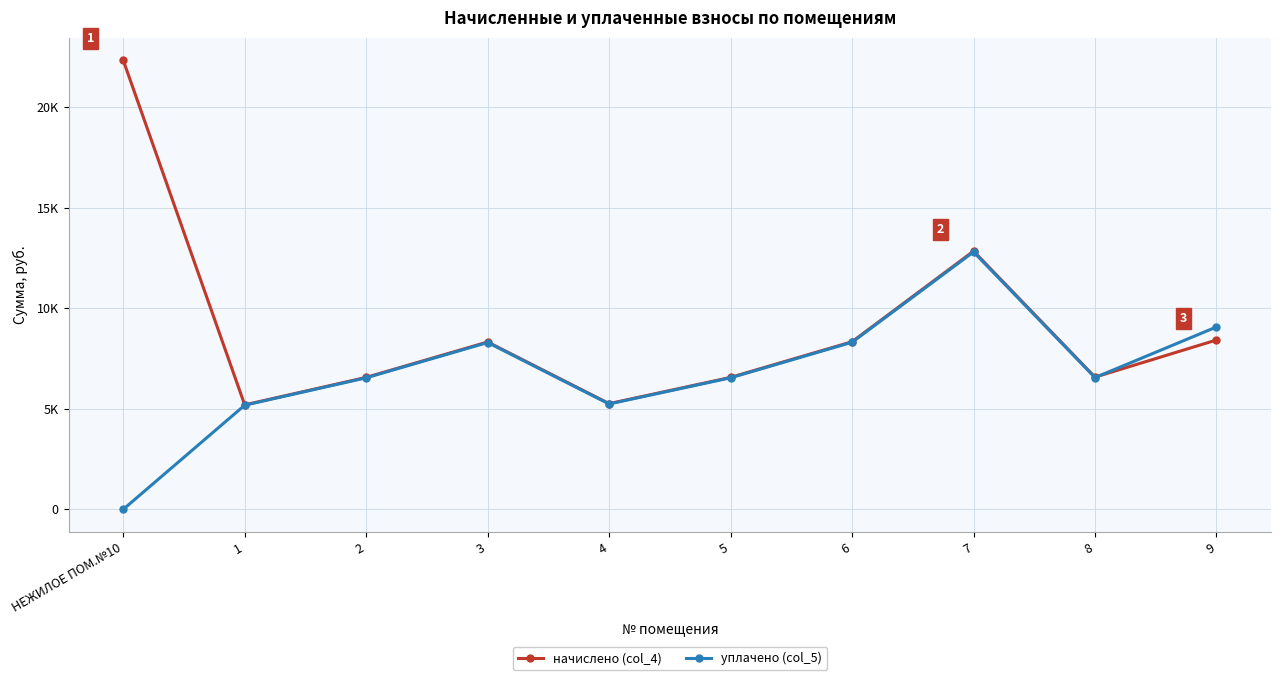

What is the sum of the уплачено (col_5) values at 3 and 5?

14838.1